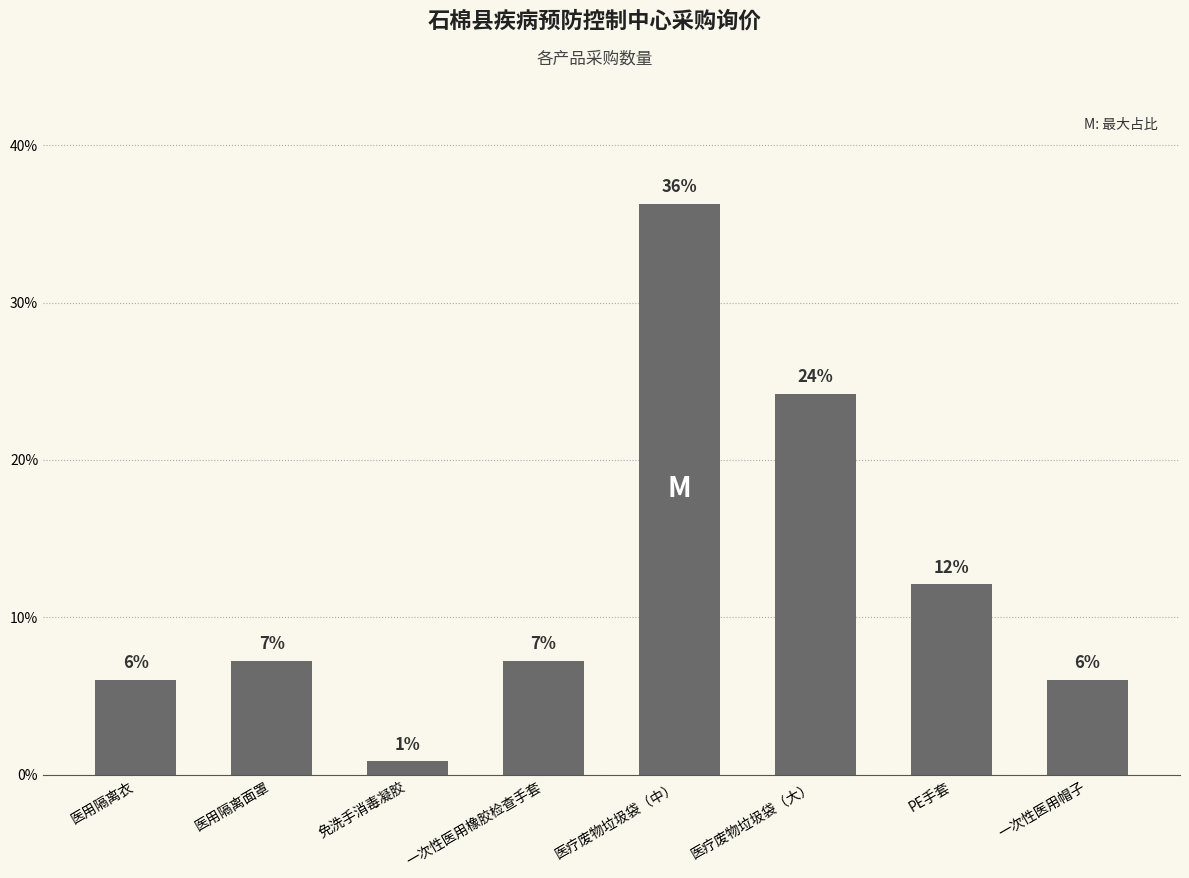

What is the label of the 8th bar from the right?

医用隔离衣